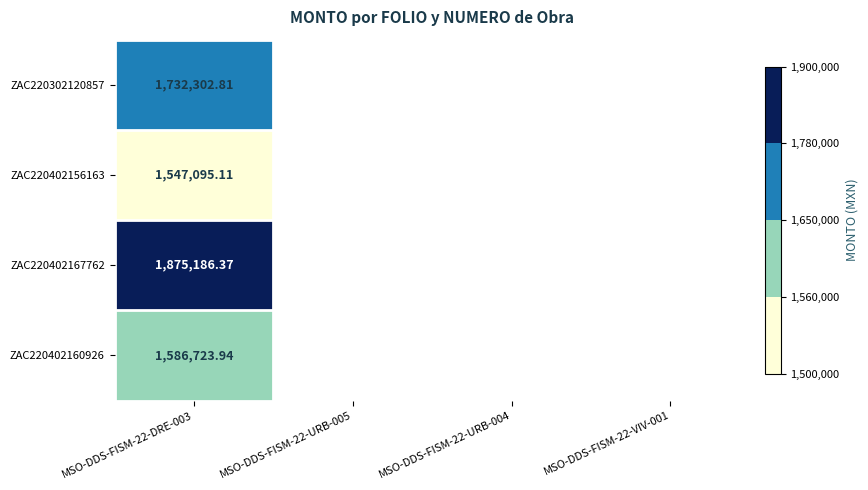

Between MSO-DDS-FISM-22-URB-005 and MSO-DDS-FISM-22-URB-004, which is larger?

MSO-DDS-FISM-22-URB-004